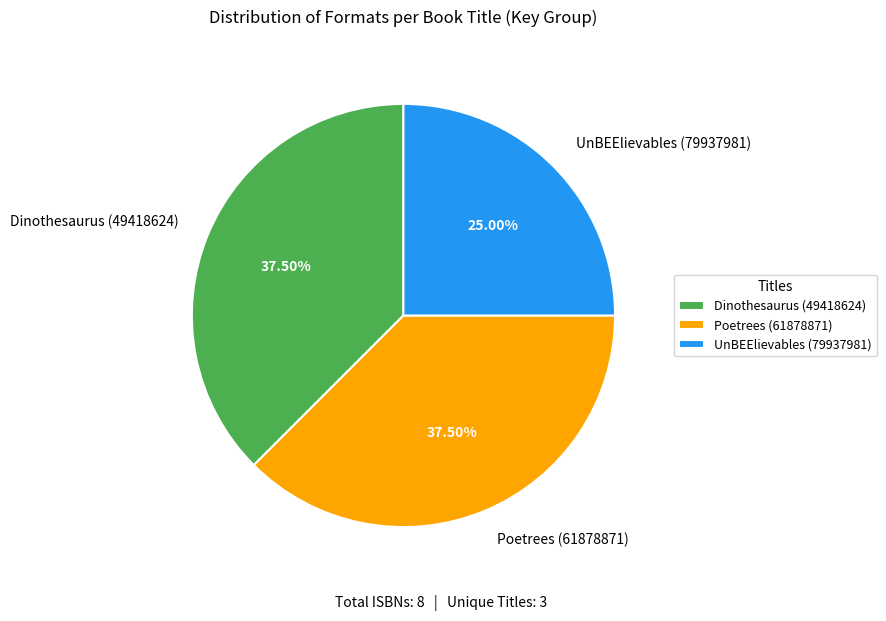

Combined, do Dinothesaurus (49418624) and Poetrees (61878871) account for over 50%?

Yes